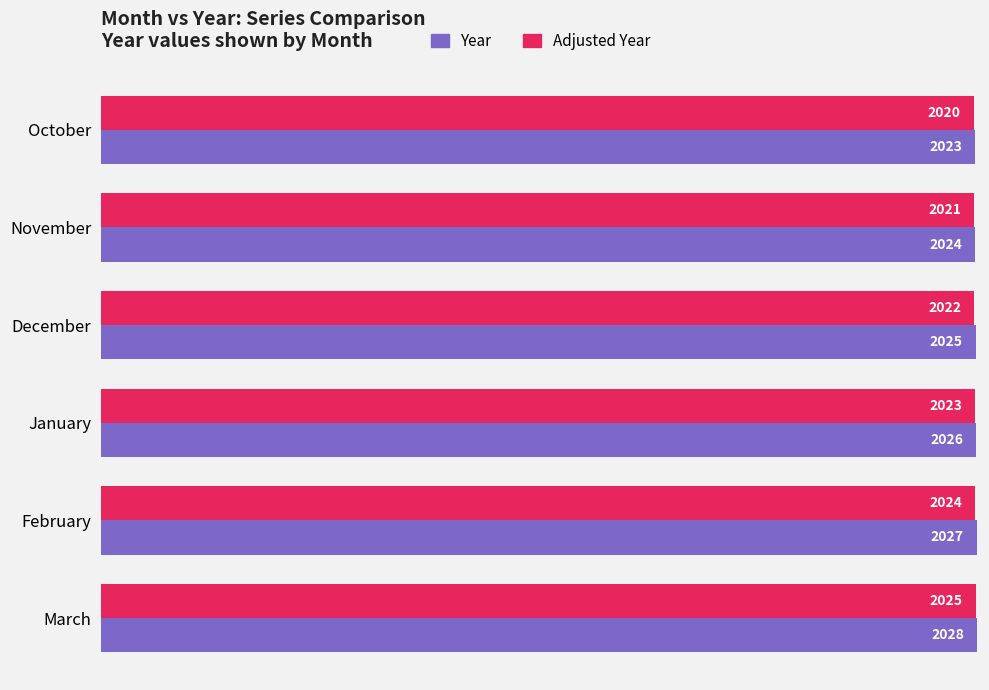

Is it true that Year equals 661 at January?

False